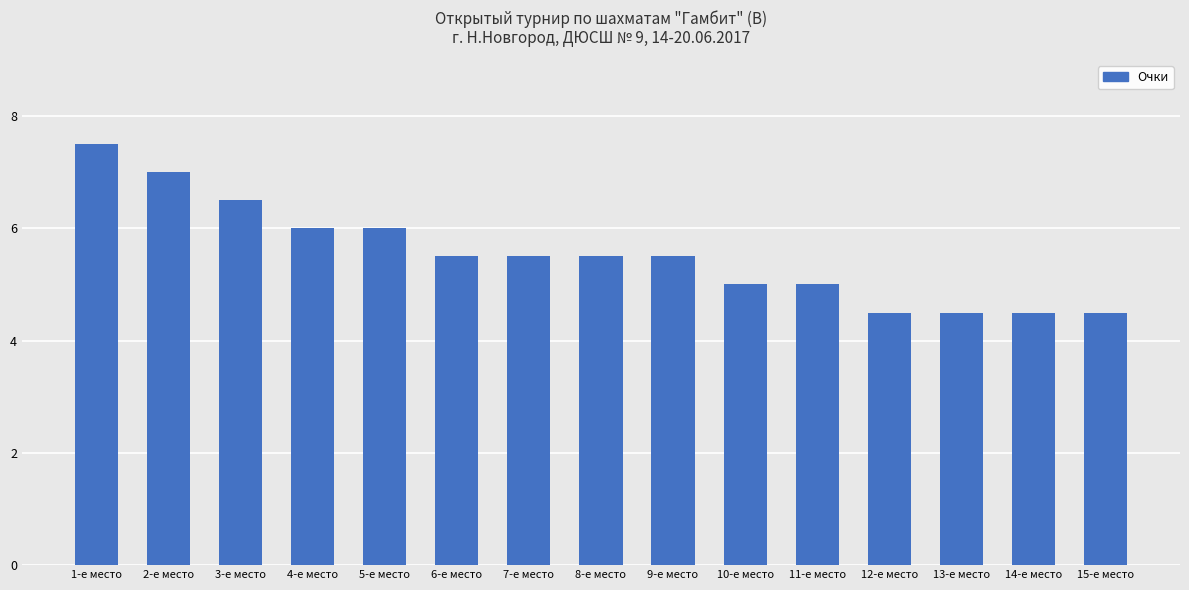

What is the sum of the values at 8-е место and 3-е место?

12.0